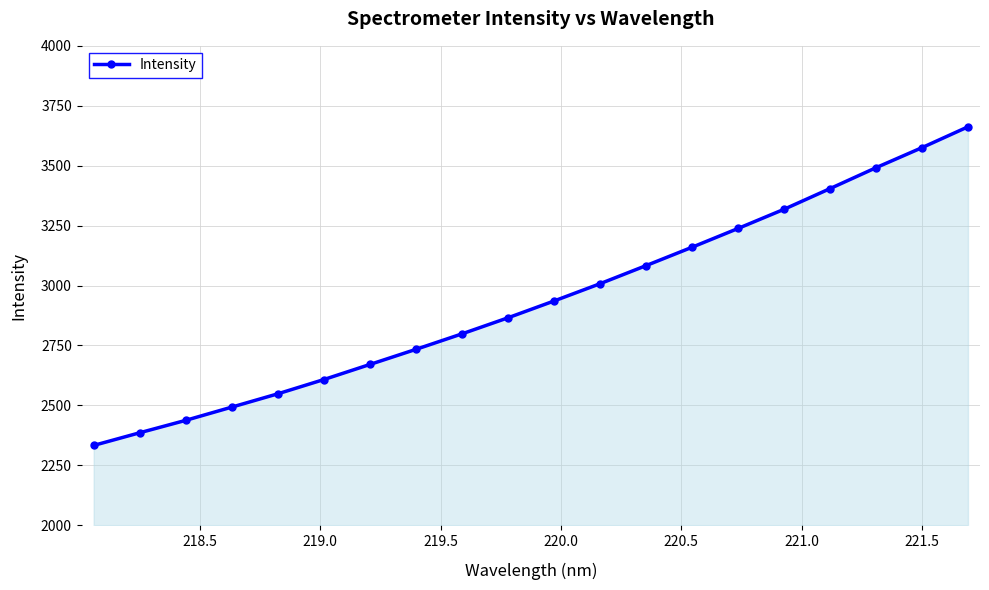

What is the sum of all values?

58745.9